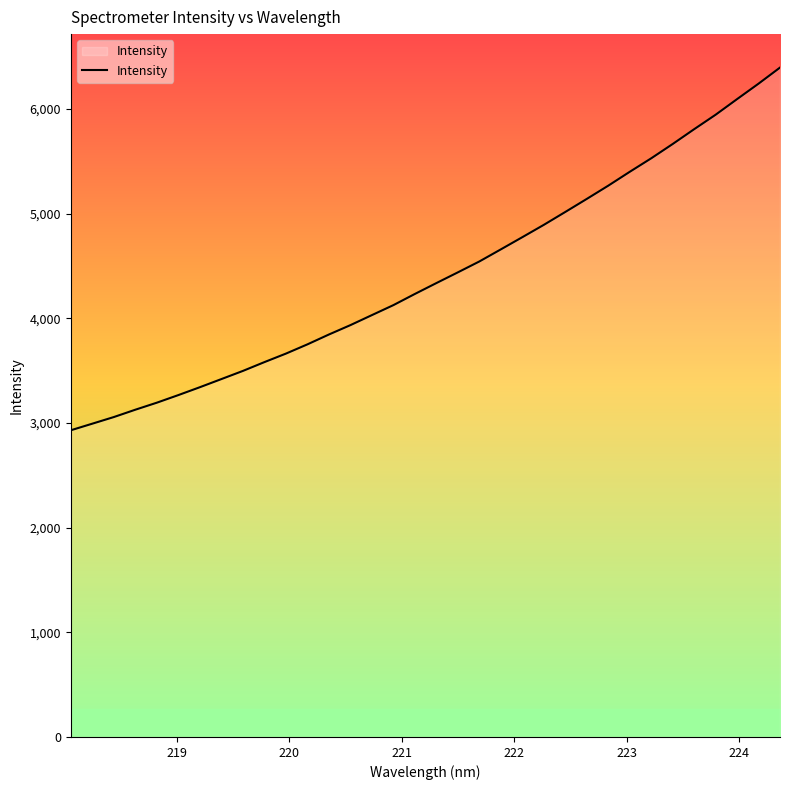

What is the smallest value displayed?

2929.8